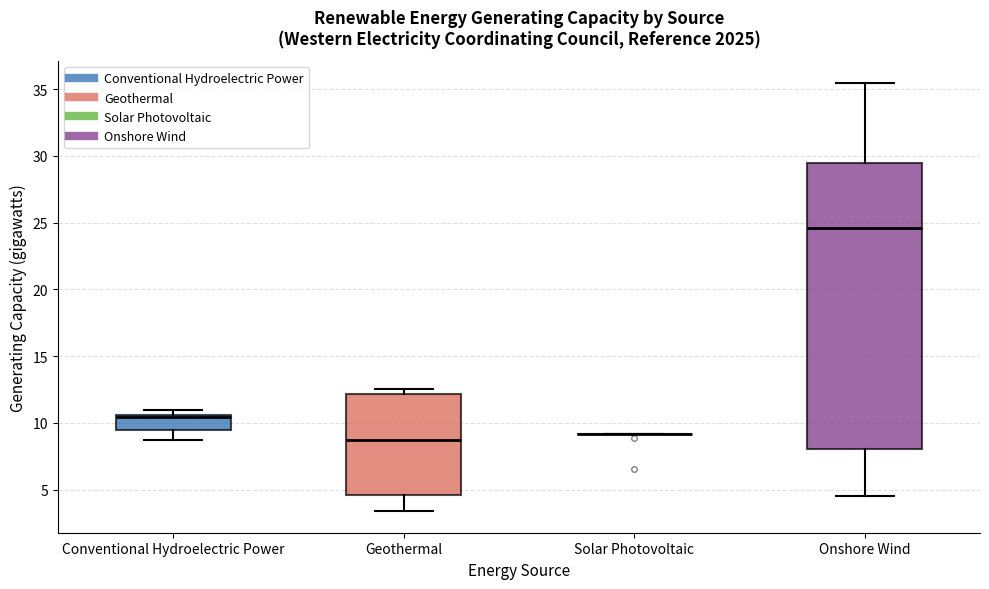

Reading left to right, read every box against the y-axis: the position of its median line, the range the box covers, and the ends of its whiskers. The values are not printed on the chart, so give them approximately, as read against the axis.

Conventional Hydroelectric Power: median 10.5 (just below the box's upper edge), box 9.5 to 10.5, whiskers 8.5 to 11.0
Geothermal: median 8.5, box 4.5 to 12.0, whiskers 3.5 to 12.5
Solar Photovoltaic: box collapsed to a line at 9.0, whiskers 9.0 to 9.0
Onshore Wind: median 24.5, box 8.0 to 29.5, whiskers 4.5 to 35.5